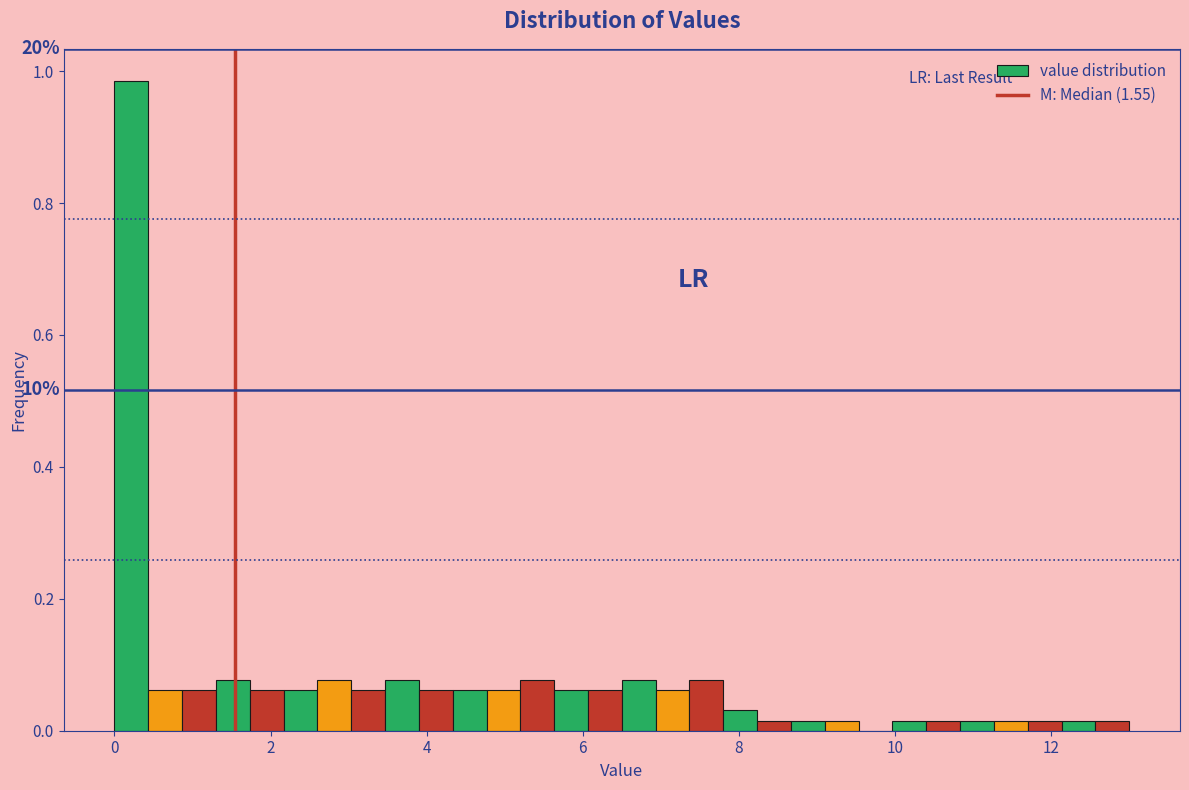

Read against the x-axis, roughly where is the centre of the tallest bar?

0.2